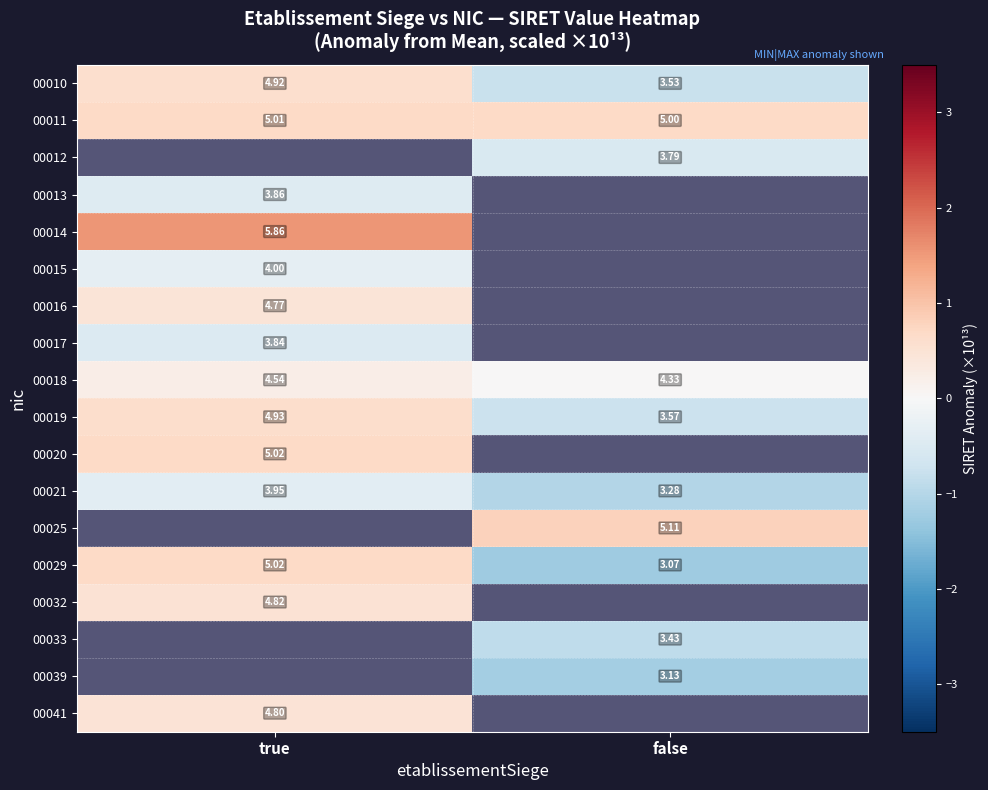

Where is 00018 nearest to the value 4?

false